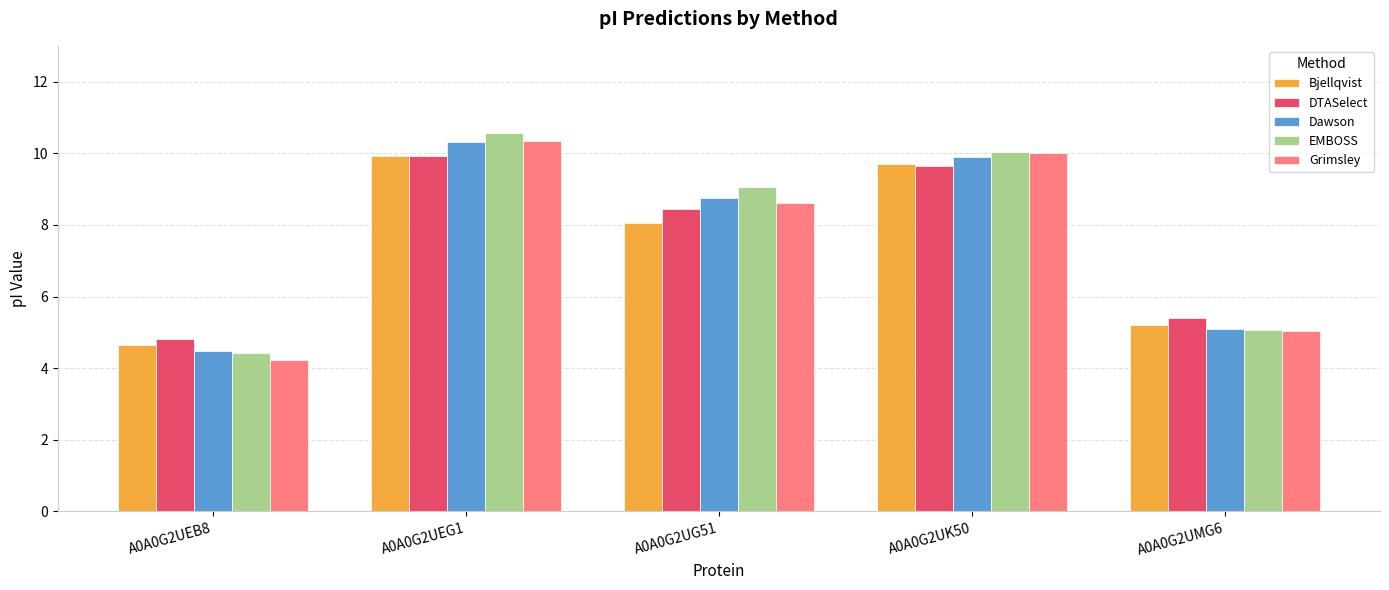

What is the label of the 1st bar from the right?

A0A0G2UMG6